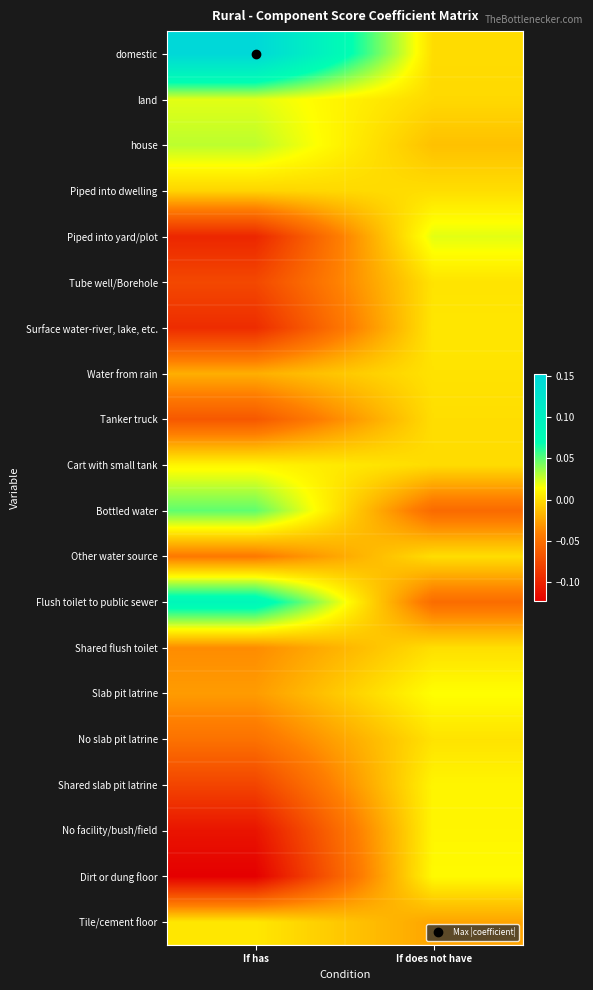

What is the maximum value shown in the chart?

0.2